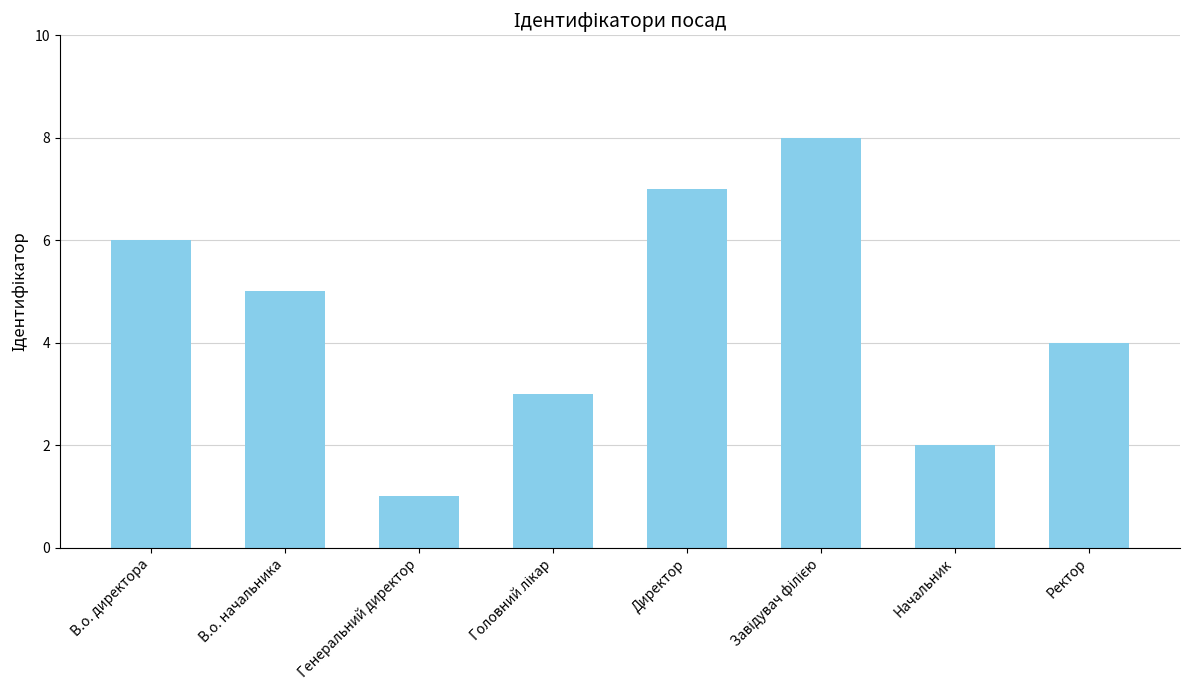

Reading left to right, extract all data points from this chart.

6	5	1	3	7	8	2	4